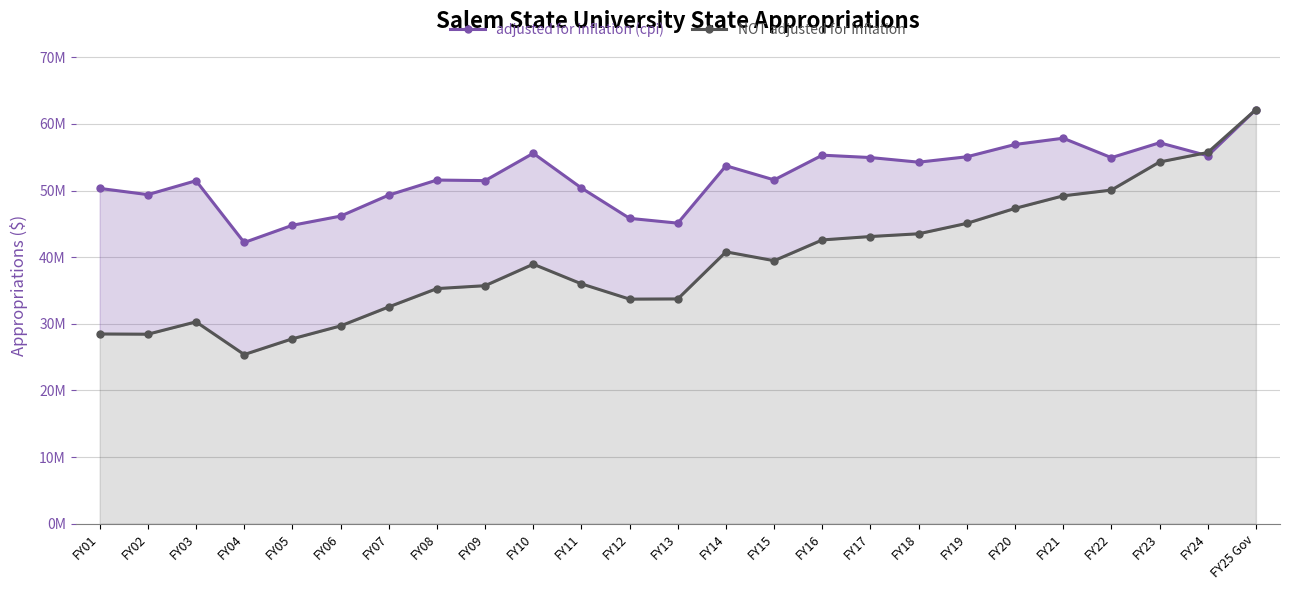

At which category does the chart reach its peak across all series?

FY25 Gov